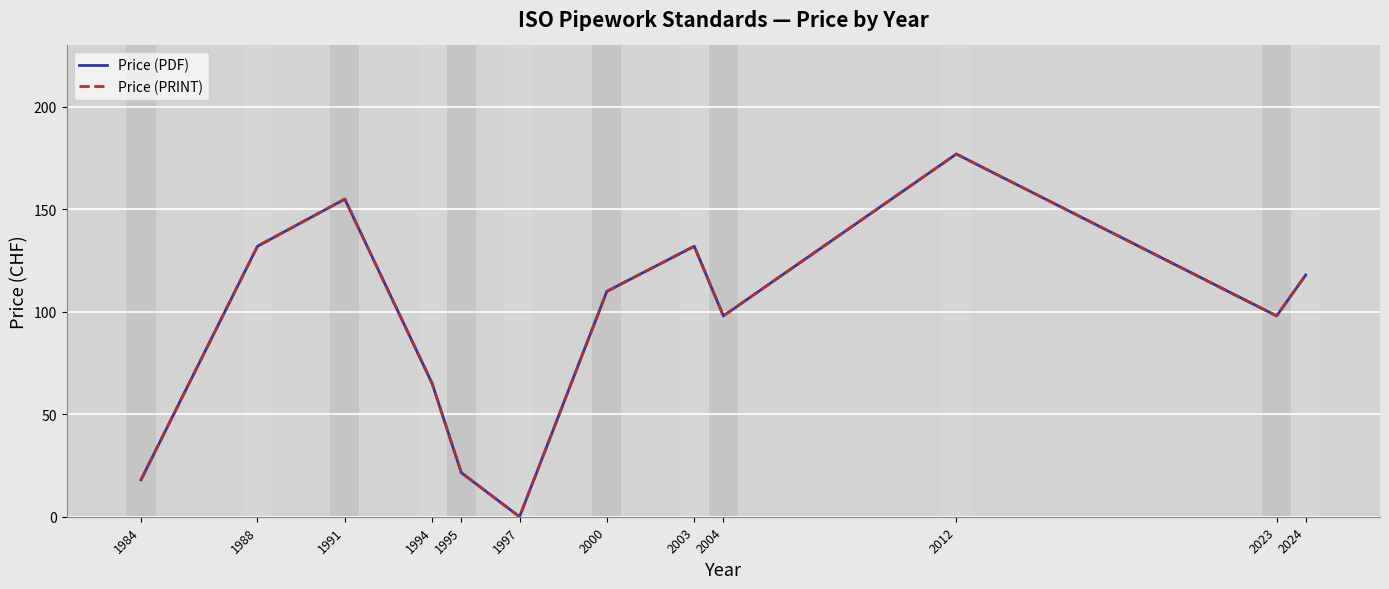

At which label does Price (PDF) reach its peak?

2012